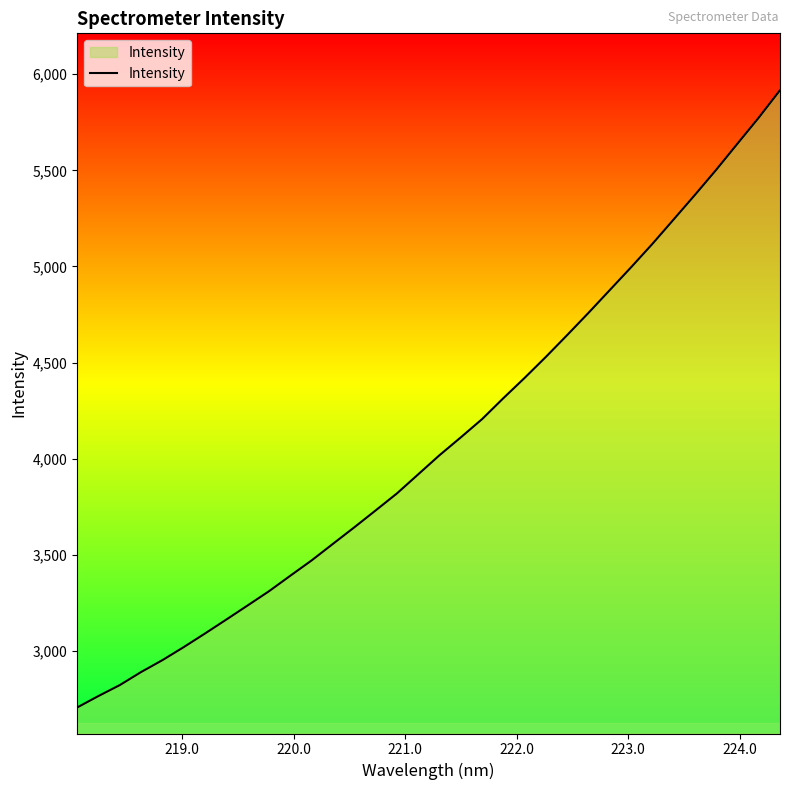

True or false: the data has more than 1 interior local peaks.

False